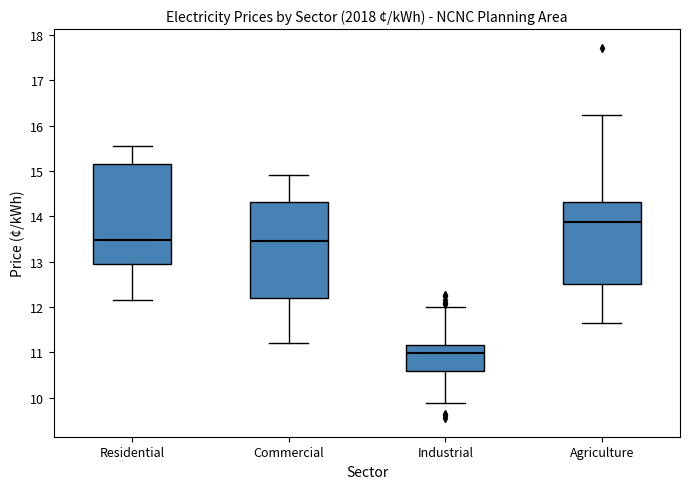

Reading left to right, transcribe this box plot: for each box, give where its median line is, the range the box spans, and where its two whiskers end, as read against the y-axis. The values are not printed on the chart, so give them approximately, as read against the axis.

Residential: median 13.5, box 12.9 to 15.1, whiskers 12.2 to 15.5
Commercial: median 13.5, box 12.2 to 14.3, whiskers 11.2 to 14.9
Industrial: median 11.0, box 10.6 to 11.2, whiskers 9.9 to 12.0
Agriculture: median 13.9, box 12.5 to 14.3, whiskers 11.6 to 16.2